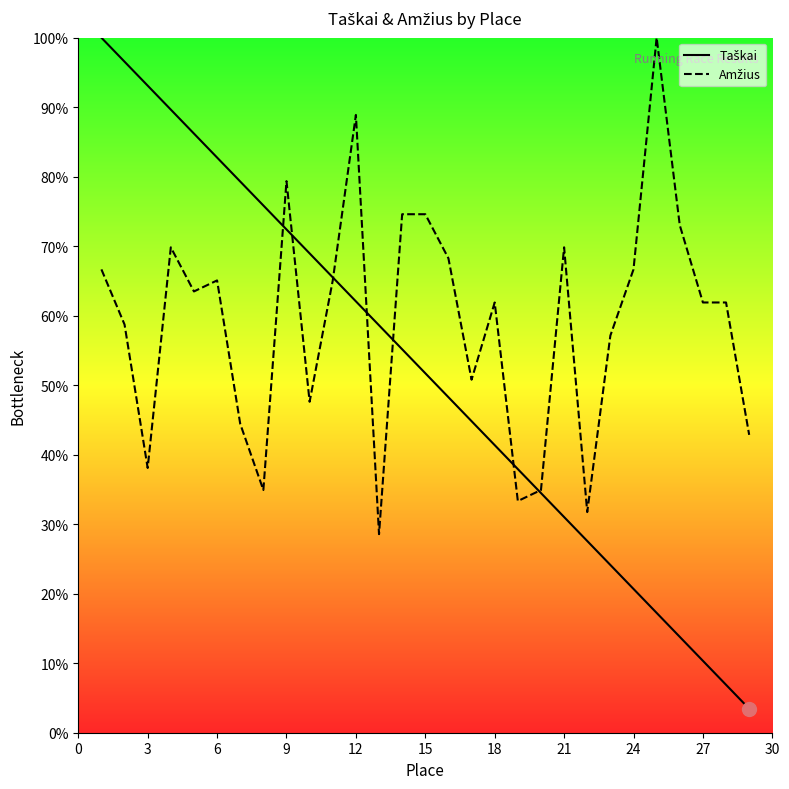

What is the smallest value displayed?

3.4